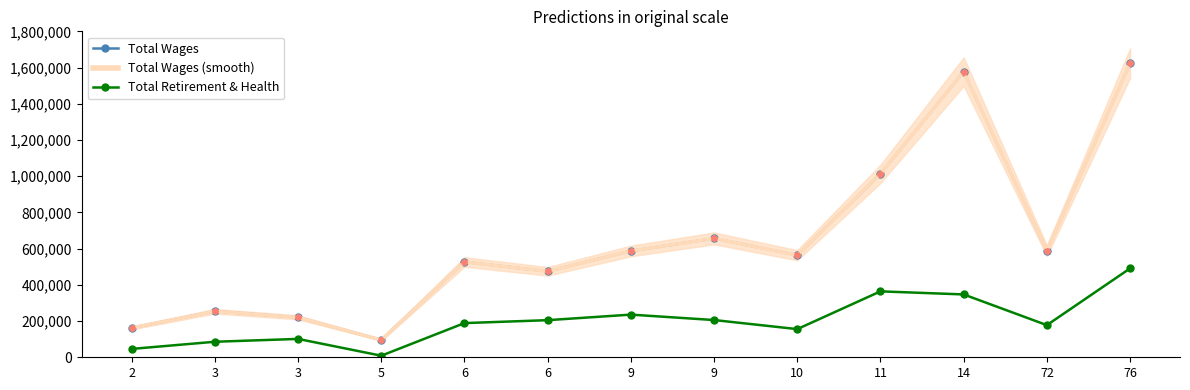

Rank the categories by Total Retirement & Health value from highest to lowest.

76, 11, 14, 9, 9, 6, 6, 72, 10, 3, 3, 2, 5